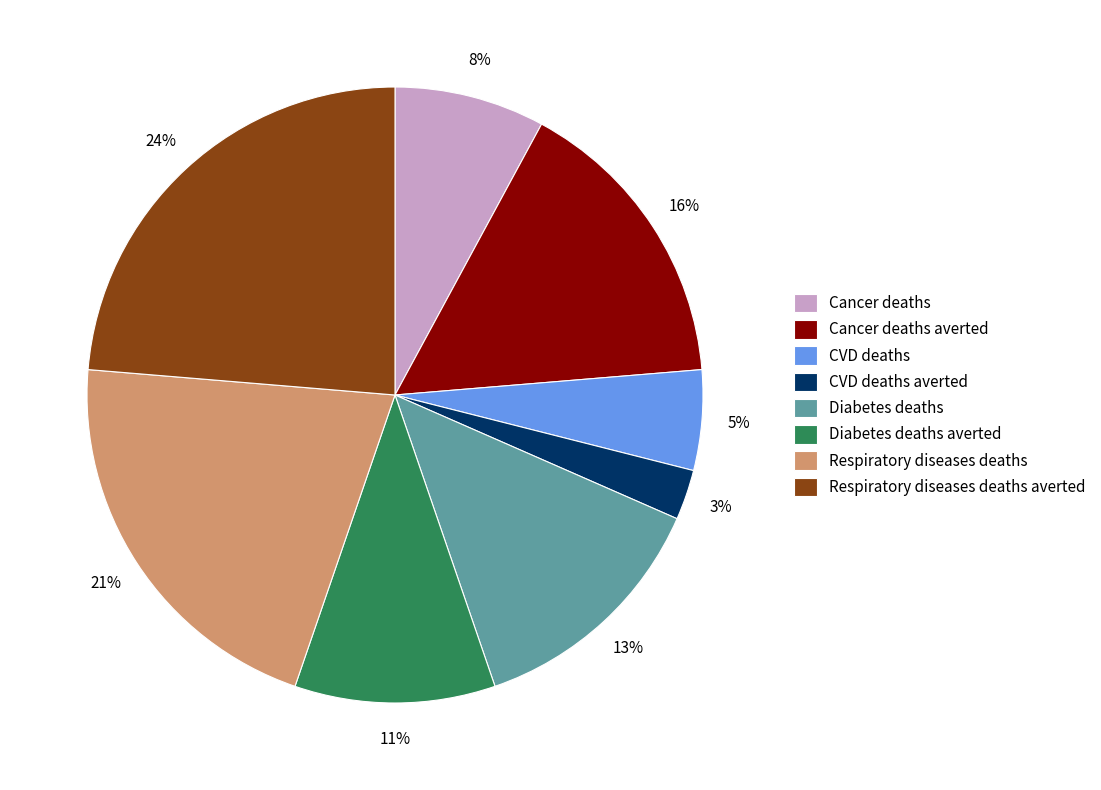

Count the number of slices in the pie.

8